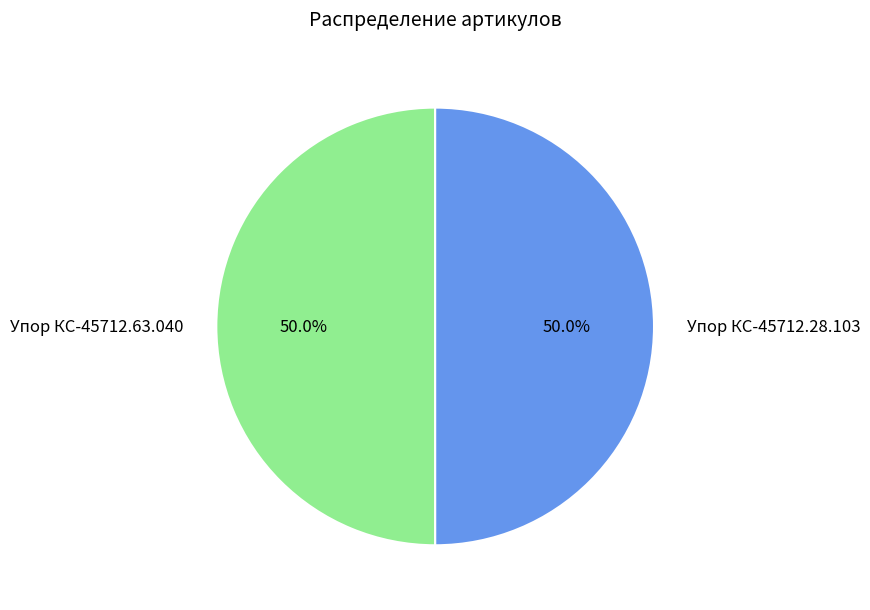

What is the total percentage of Упор КС-45712.28.103 and Упор КС-45712.63.040?

100.0%